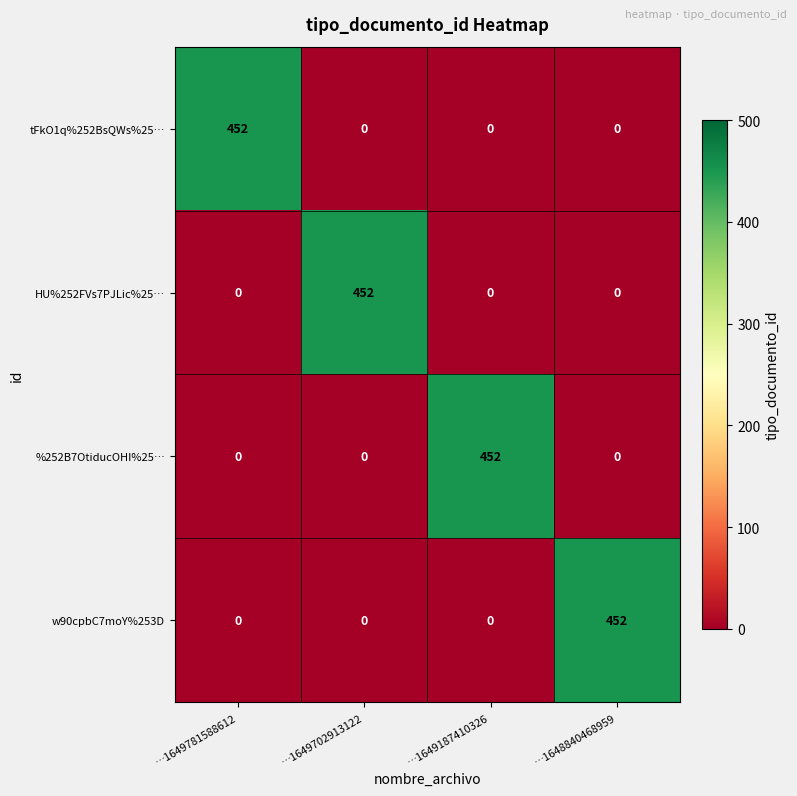

What is the difference between the highest and lowest values at …1649187410326?

452